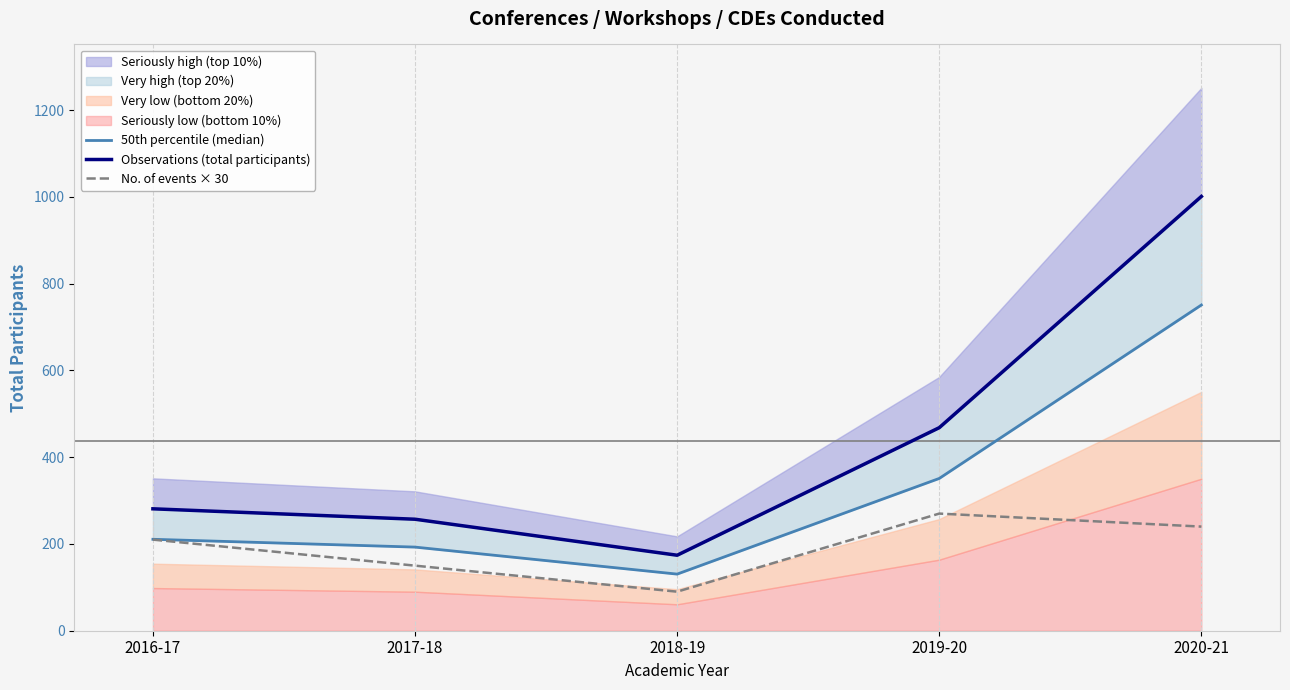

What is the label of the 4th point from the left?

2019-20